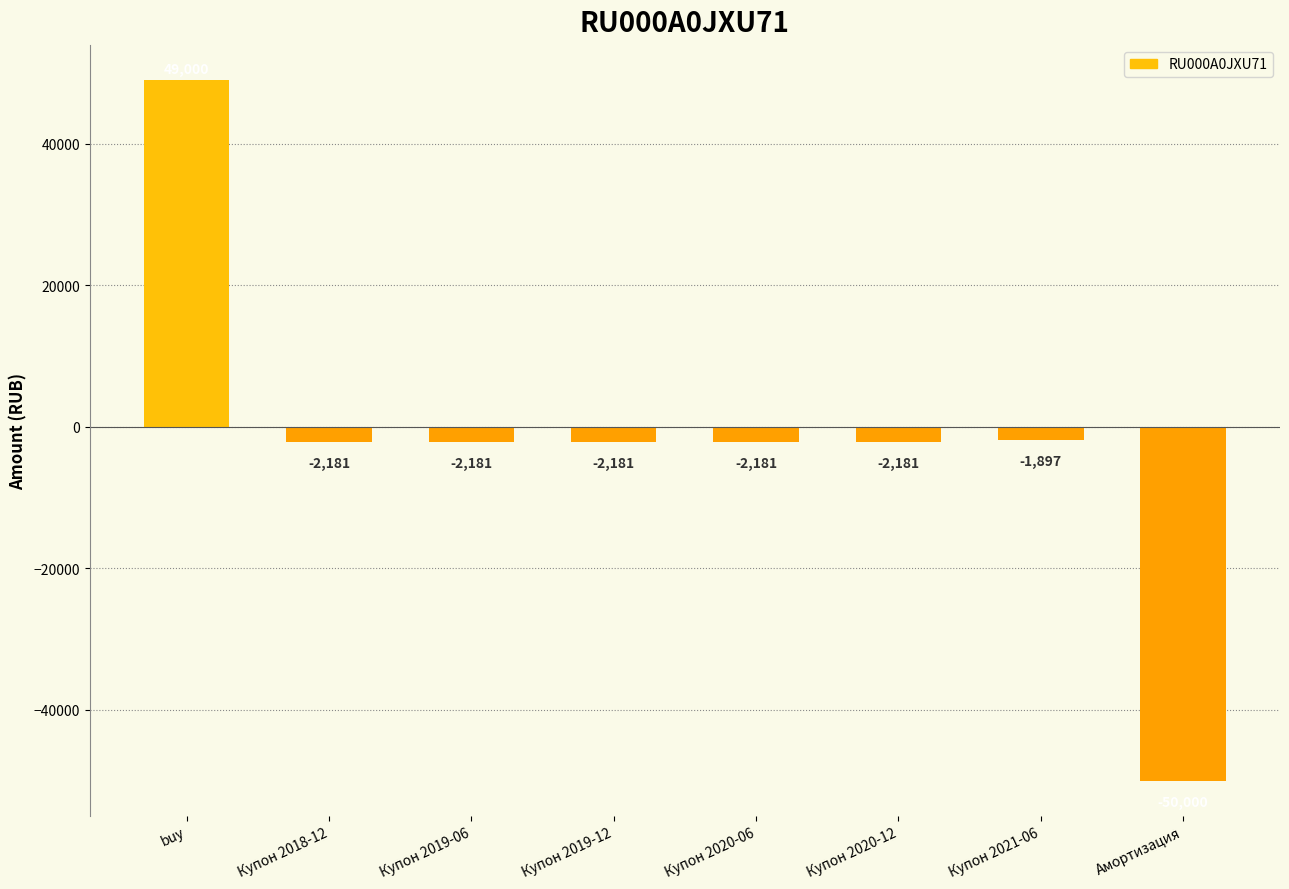

What is the maximum value shown in the chart?

49000.0